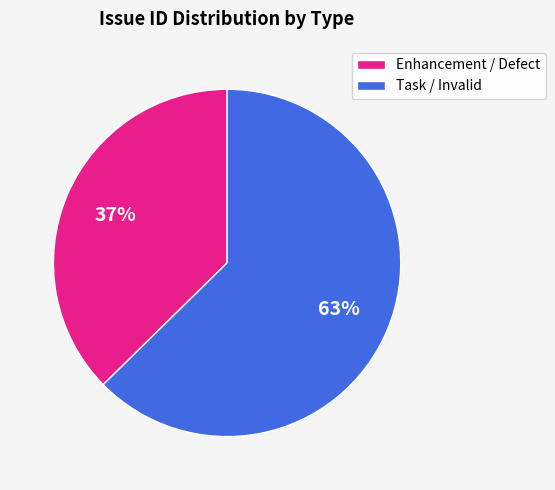

Is there a majority slice in this chart?

Yes